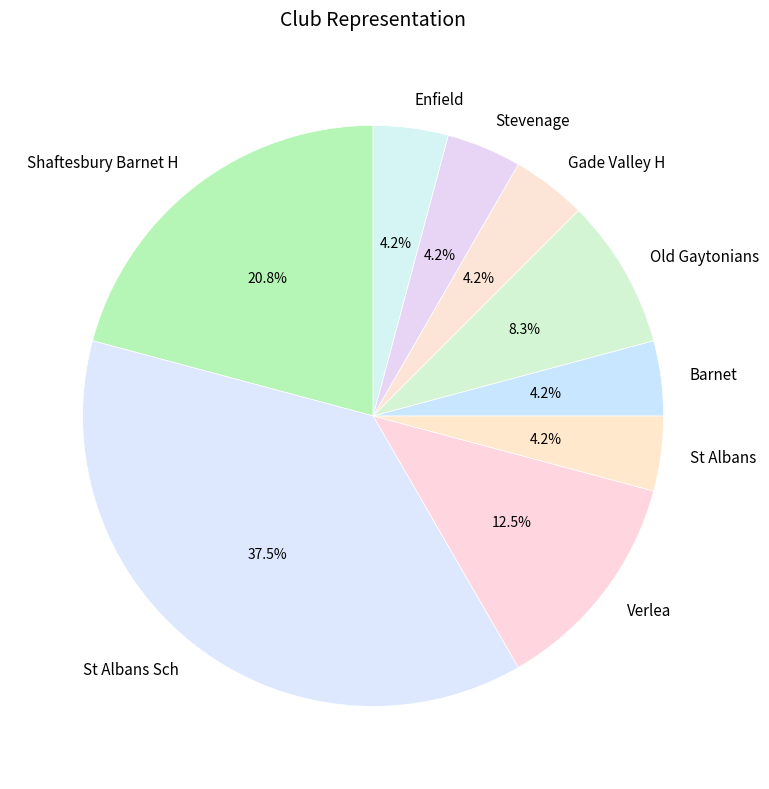

What percentage is the Old Gaytonians slice, to the nearest percent?

8%